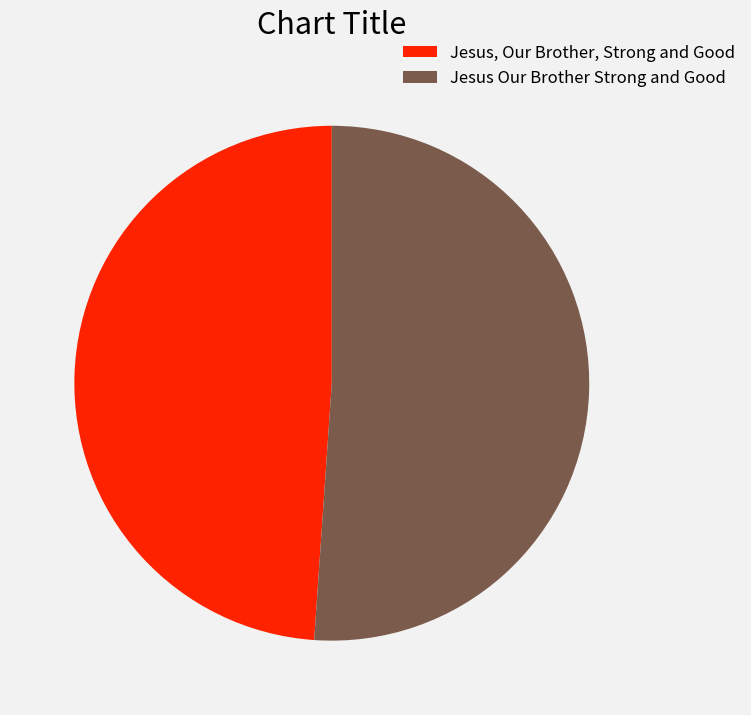

How many segments does this pie chart have?

2